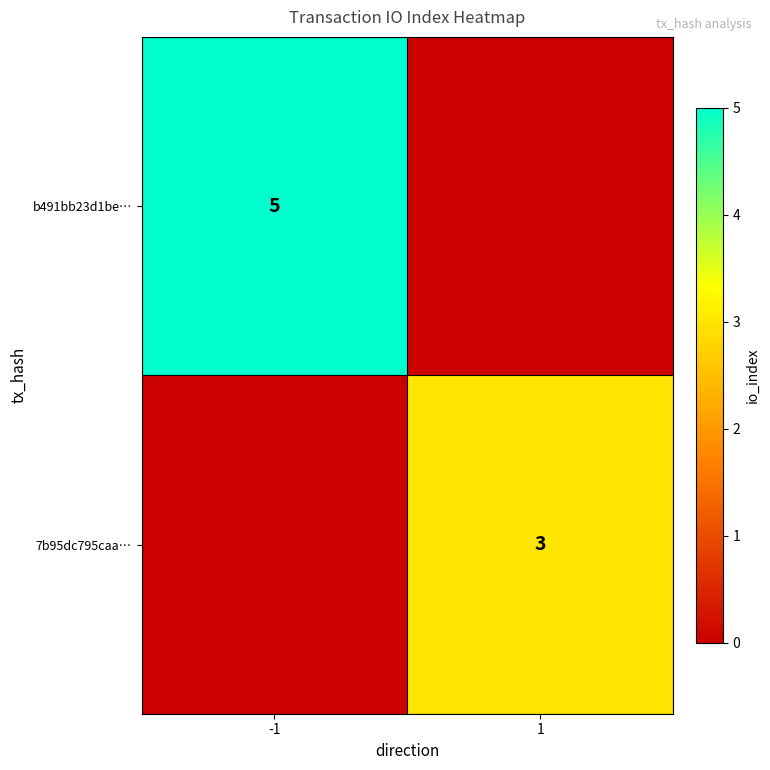

True or false: 7b95dc795caa… has a value of 2 at 1.

False